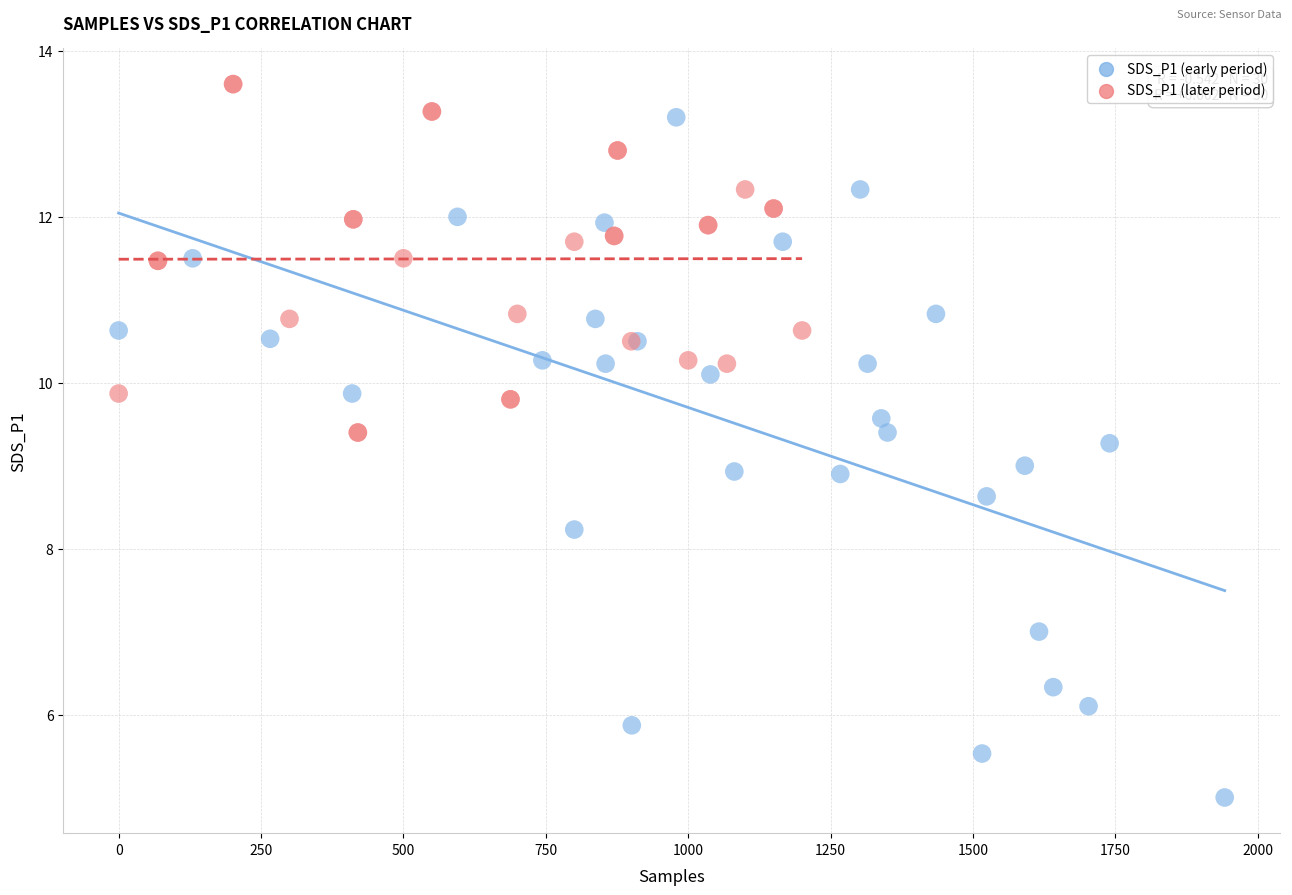

What are all the series names shown in the legend?

SDS_P1 (early period), SDS_P1 (later period)